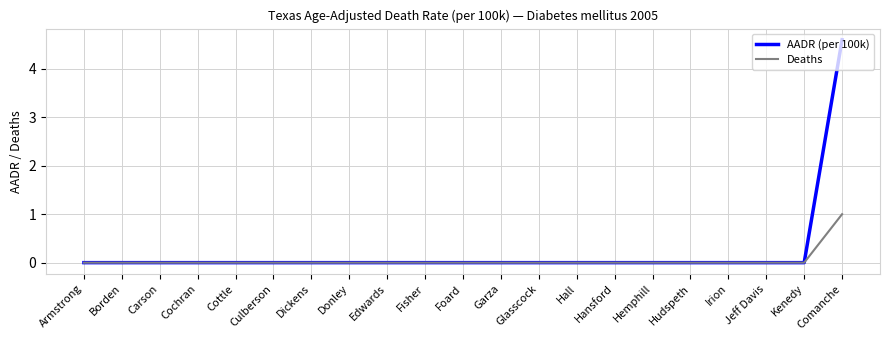

The AADR (per 100k) series shows 0.0 at Hemphill. True or false?

True